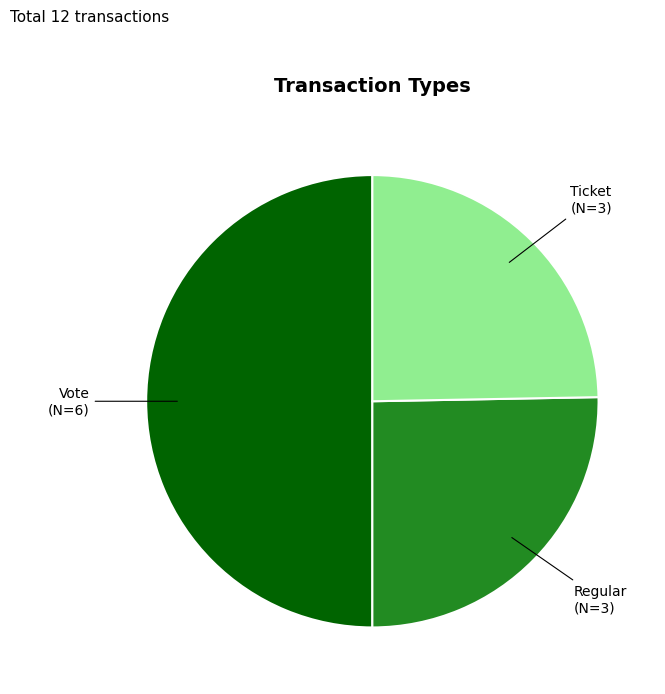

Which has a higher value, Regular or Ticket?

Regular